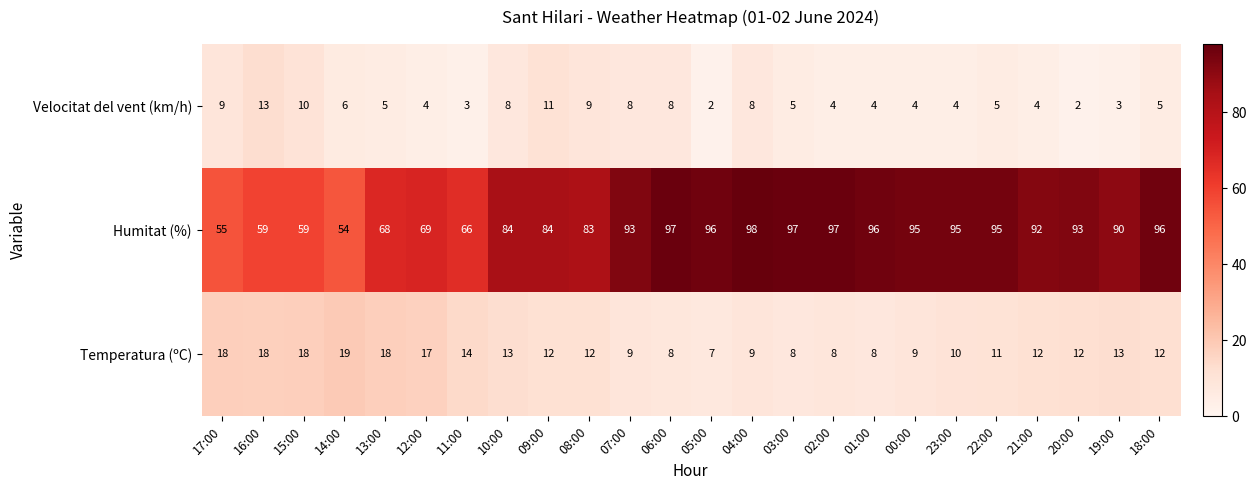

Where does the Velocitat del vent (km/h) series first go above 5?

17:00